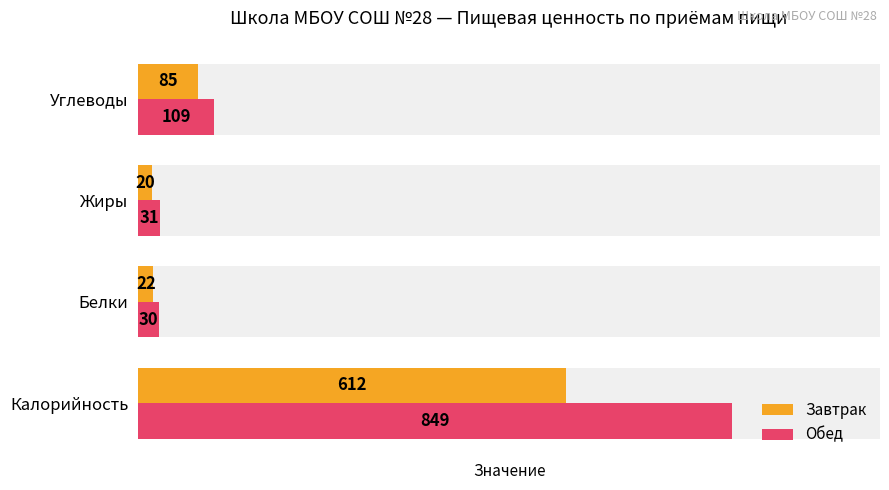

How many values in the Обед series exceed 109?

1